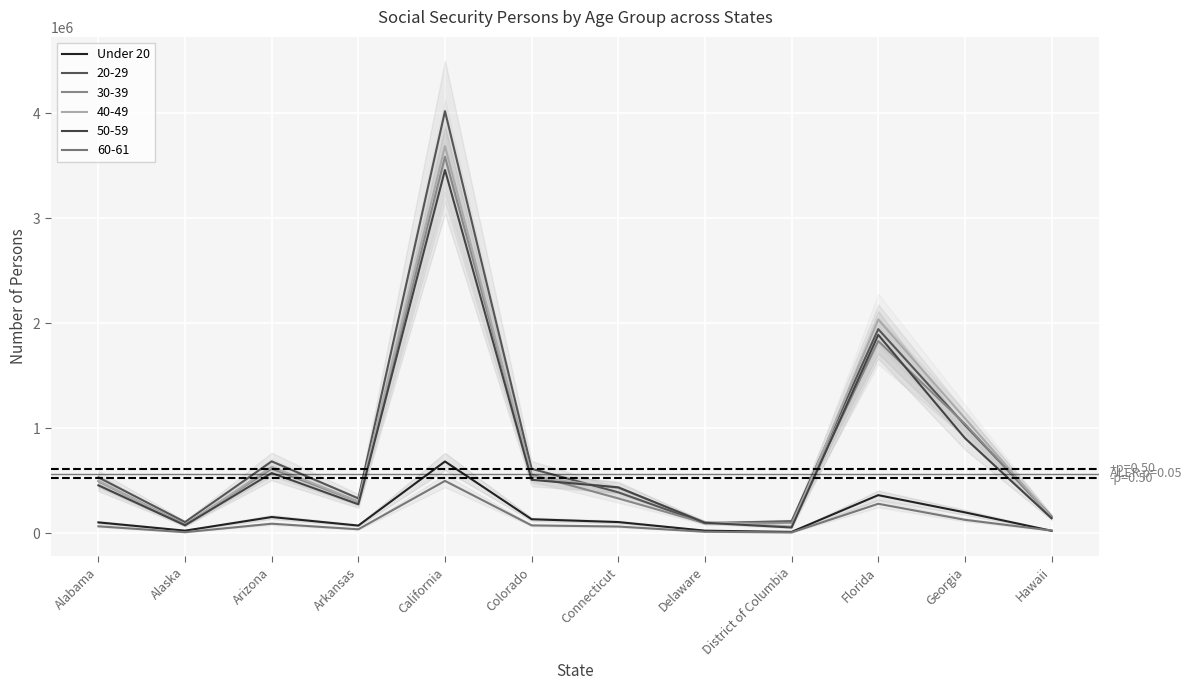

What is the sum of all values?

1912031